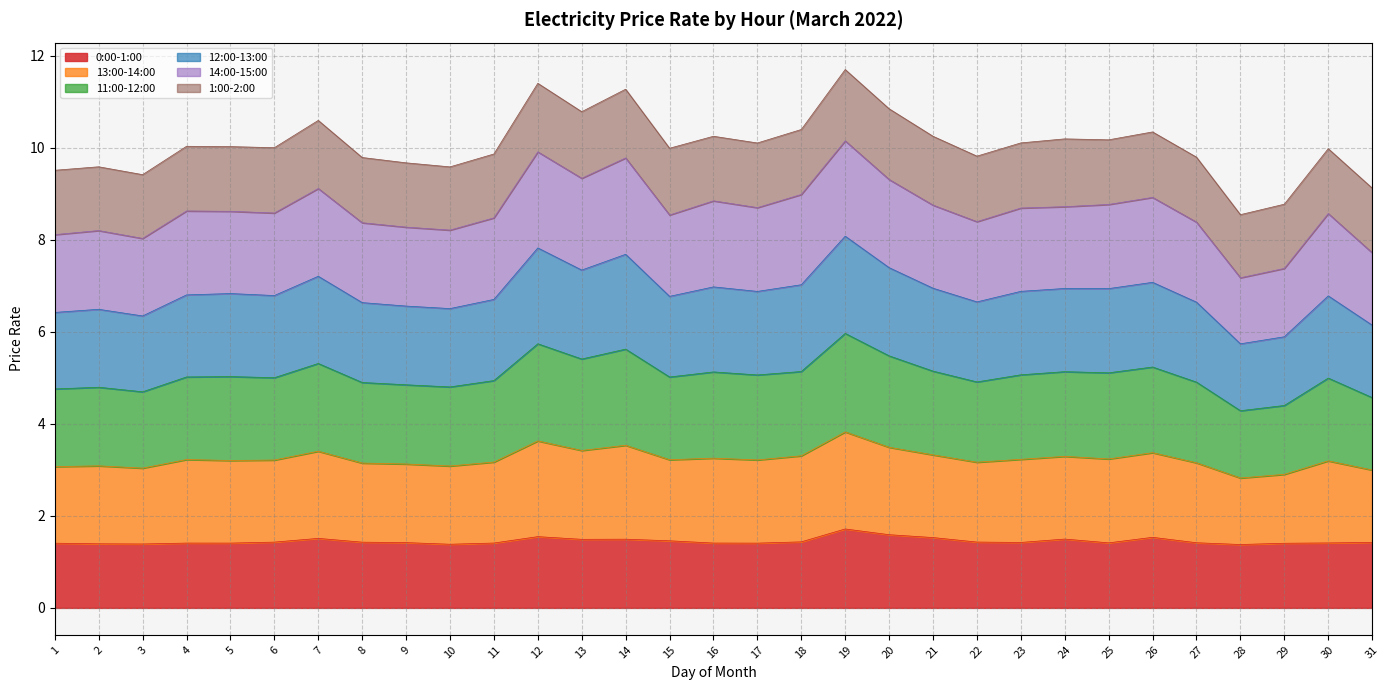

The value of 0:00-1:00 at 3 is 2.3. True or false?

False